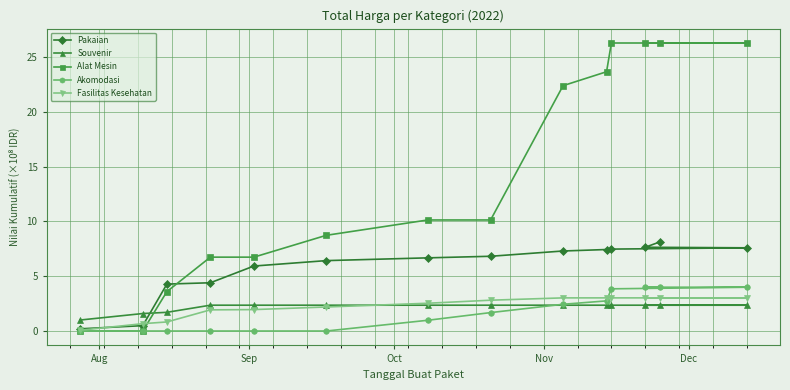

Which series has the largest total across all categories?

Alat Mesin